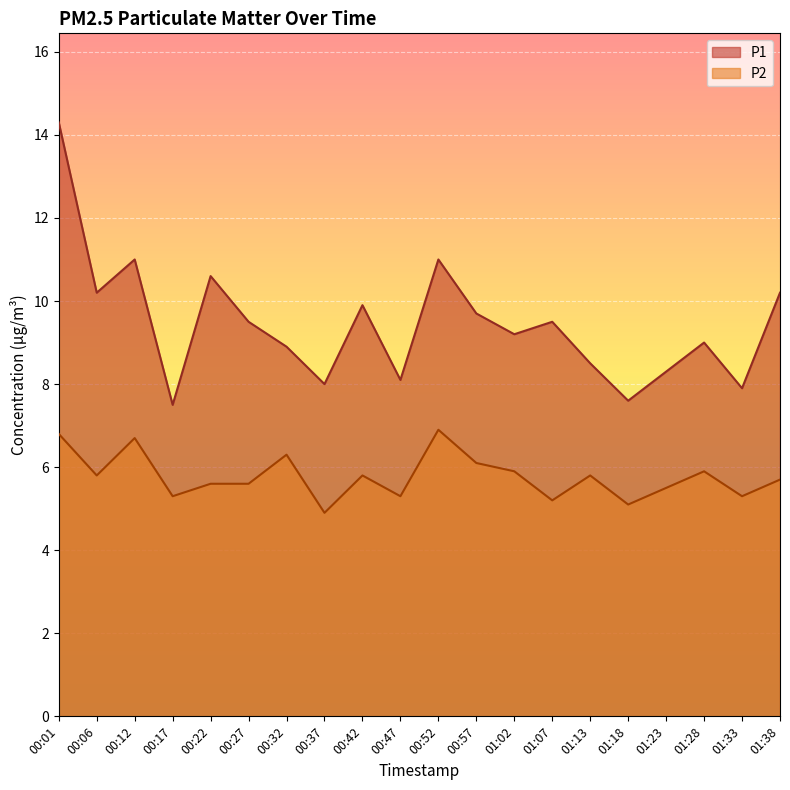

At which label does P1 reach its minimum?

00:17